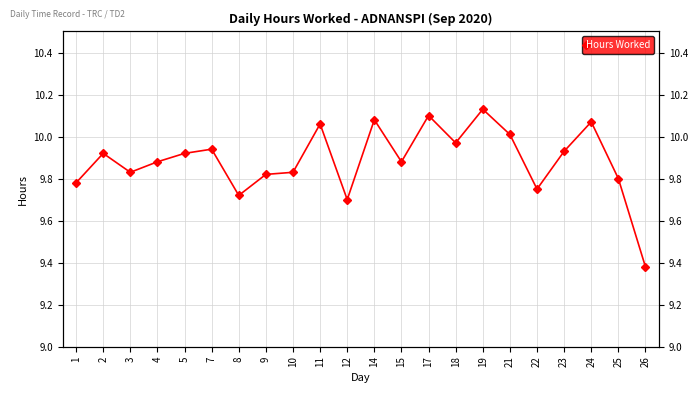

Which has a higher value, 5 or 12?

5